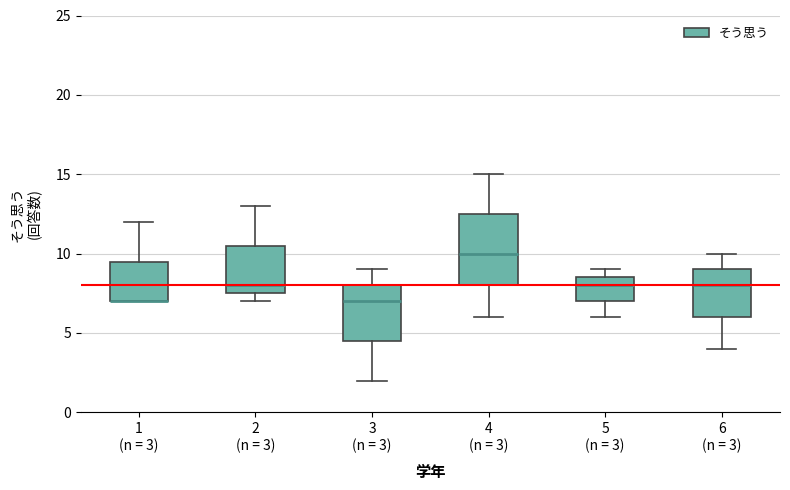

Where is the lower edge of the box for 3 (n = 3) on the y-axis? The values are not printed on the chart, so give them approximately, as read against the axis.

4.5